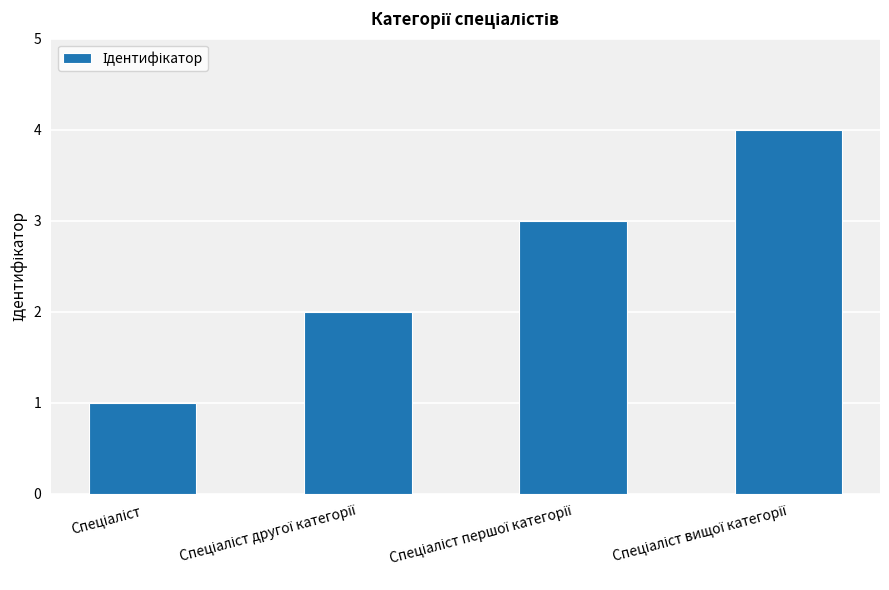

What is the sum of all values?

10